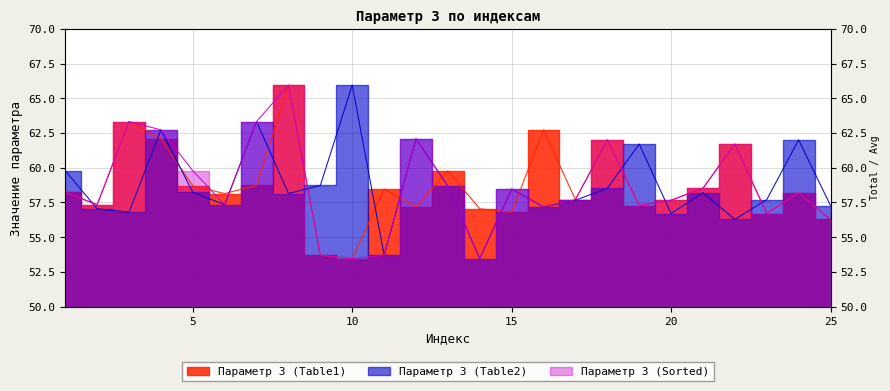

What is the average value of the Параметр 3 (Sorted) series?

58.6